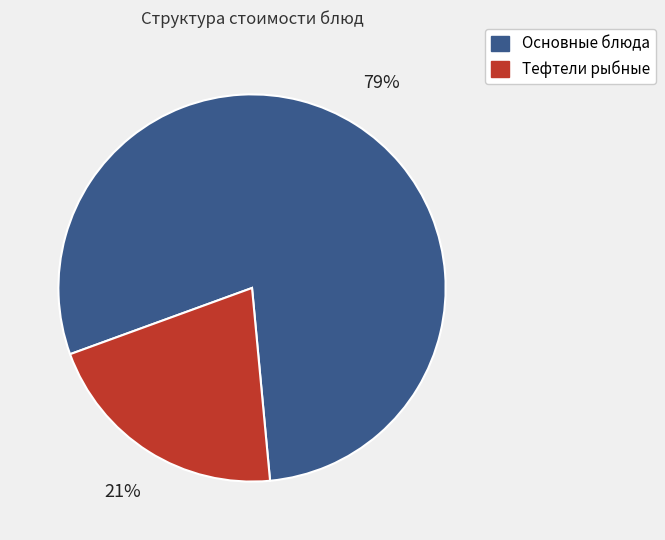

Is there any slice that represents more than half of the pie?

Yes